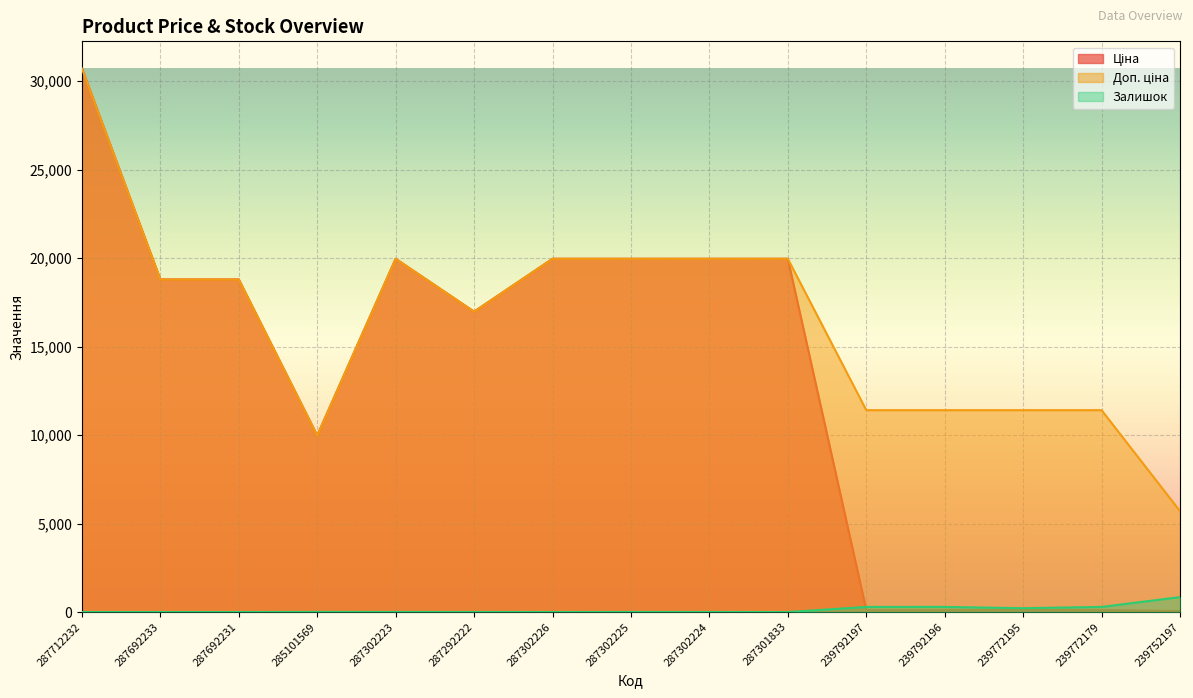

How many data points in Доп. ціна are above 18796?

8